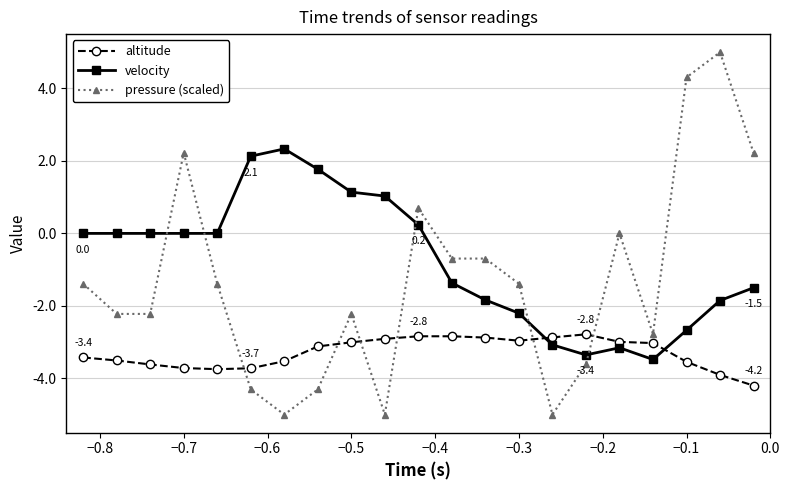

What is the difference between the maximum and second lowest values in the altitude series?

1.1